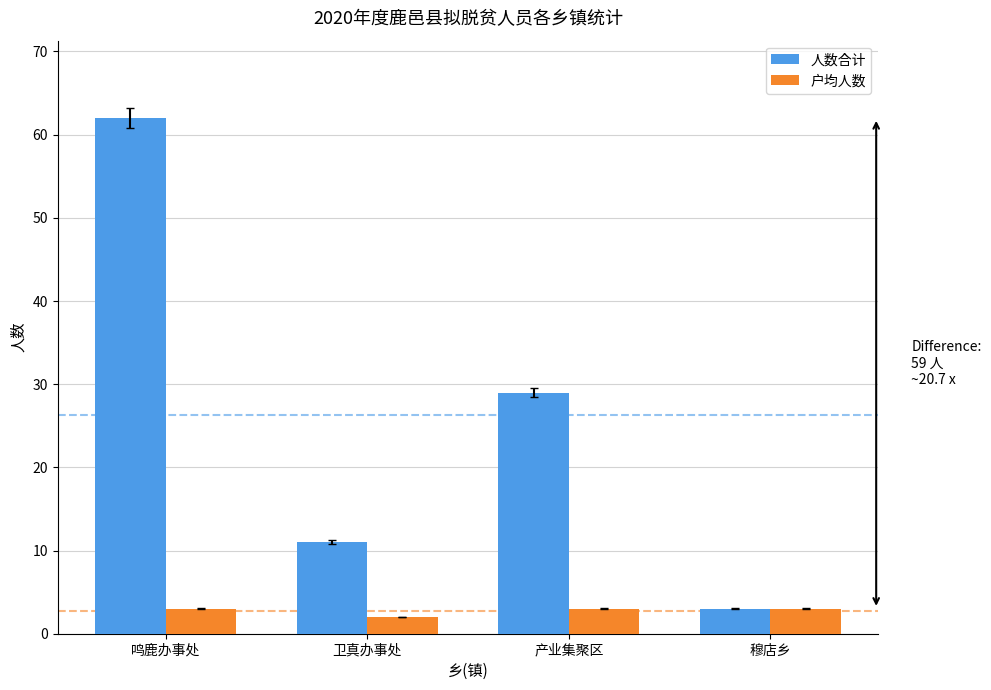

What is the value of the 人数合计 bar at the 2nd from the left?

11